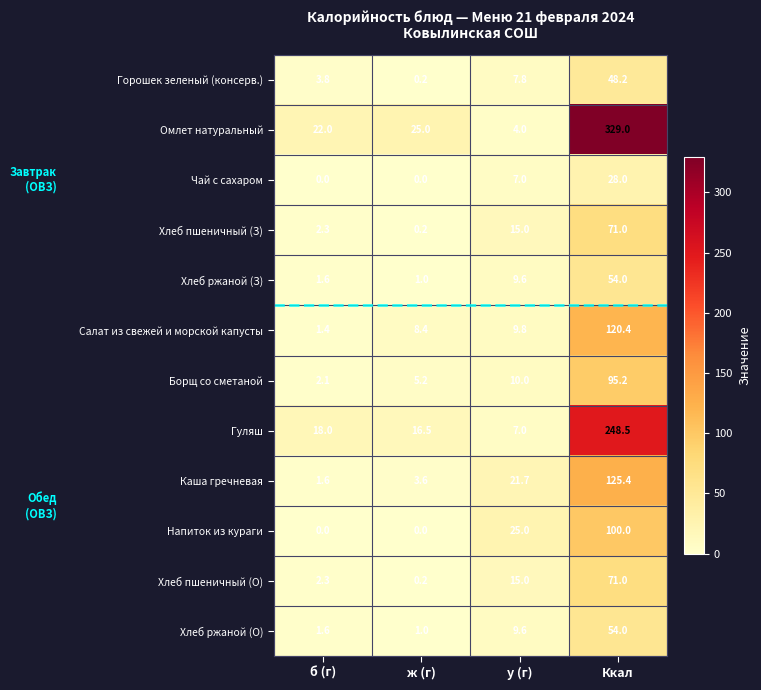

The Гуляш series shows 6.6 at б (г). True or false?

False